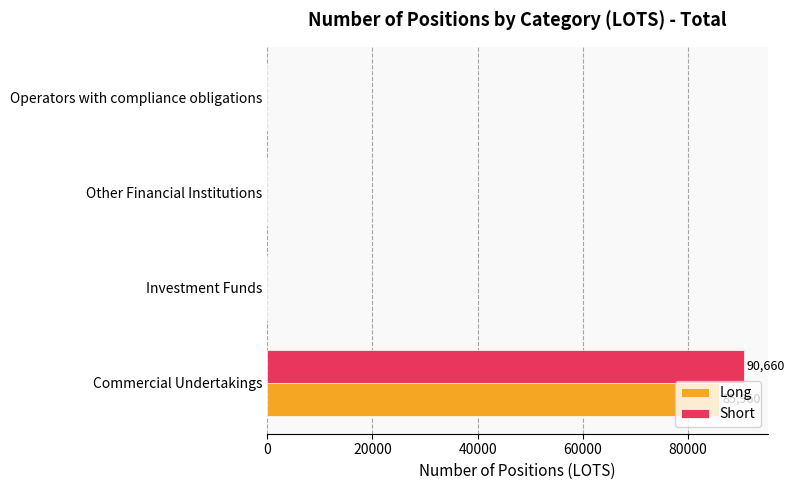

What is the average value of the Long series?

21490